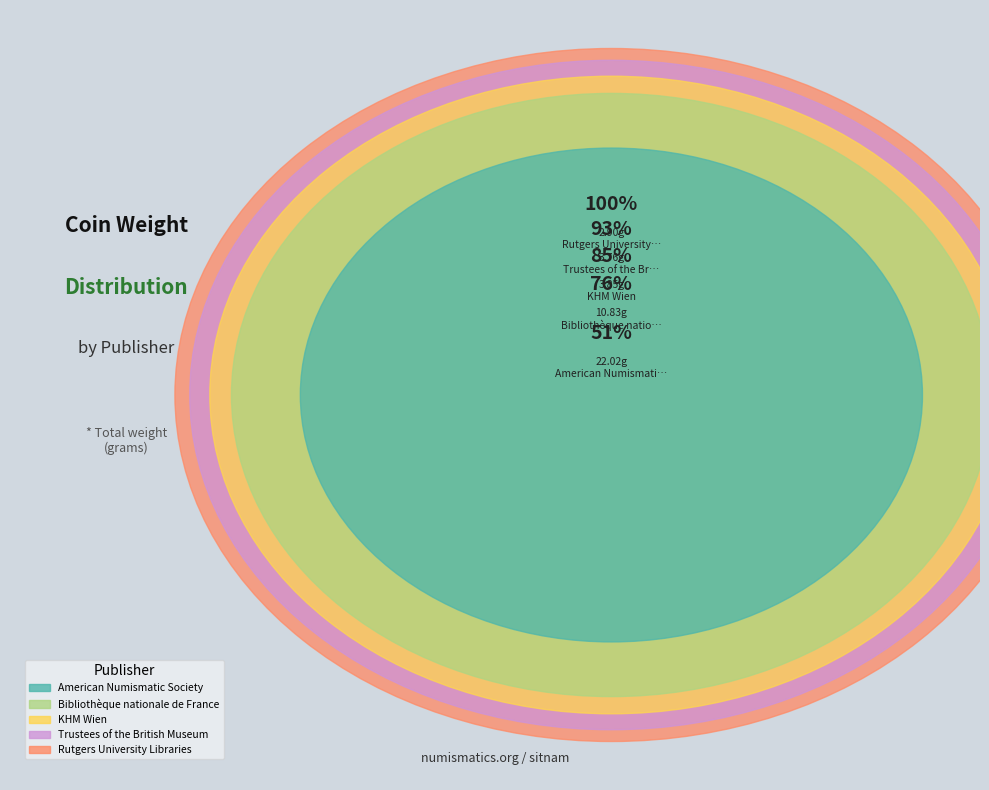

Does any single category account for the majority?

Yes